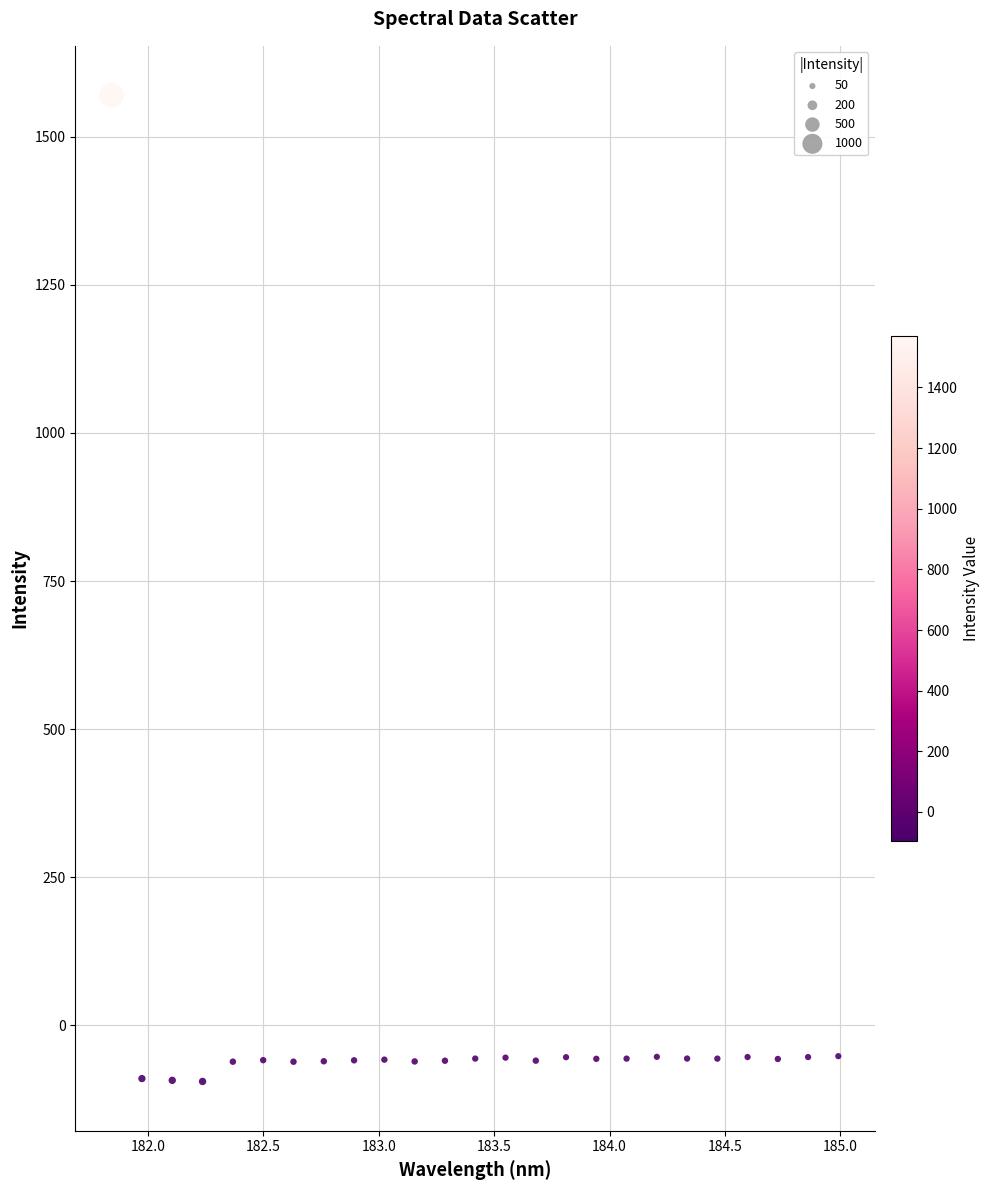

What is the range of Y values (max minus min)?

1665.2